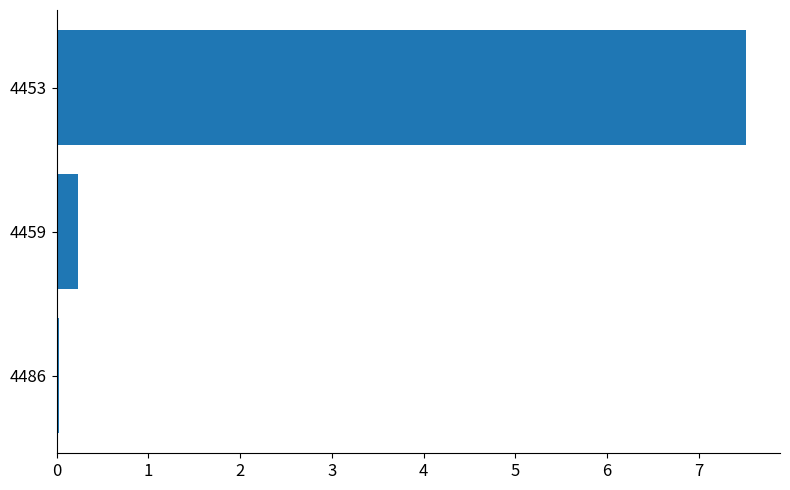

What is the sum of all values?

7.8